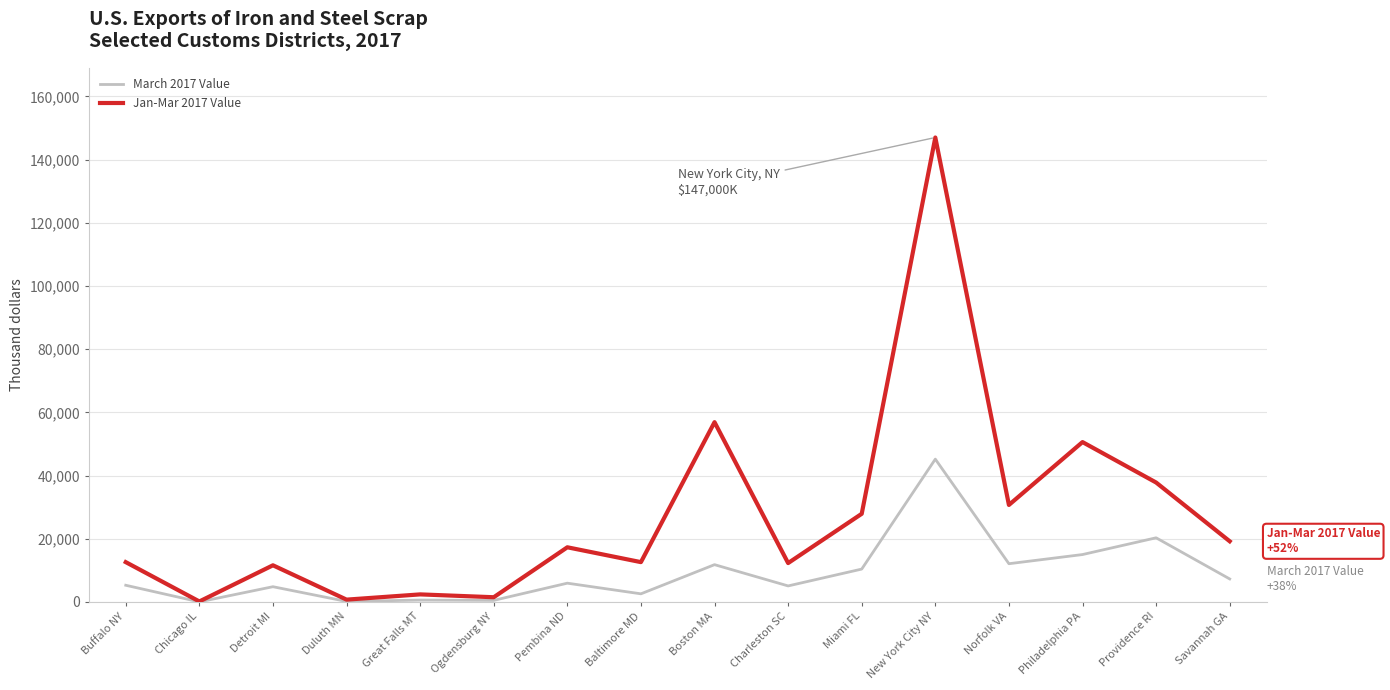

Is it true that March 2017 Value equals 7280 at Savannah GA?

True